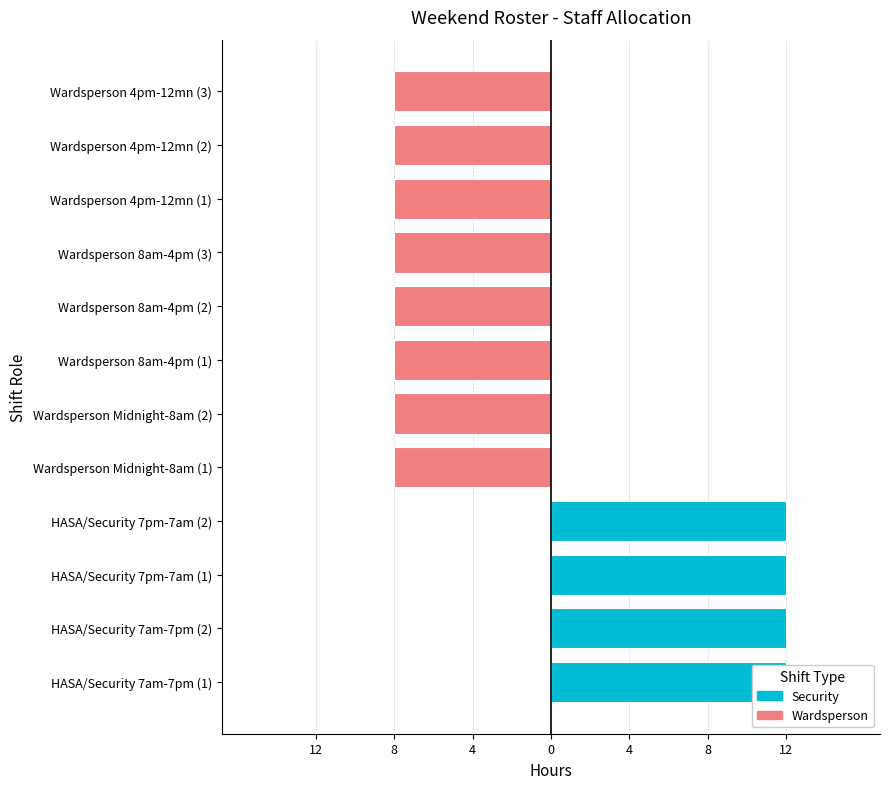

What is the label of the 8th bar from the left?

Wardsperson 8am-4pm (2)